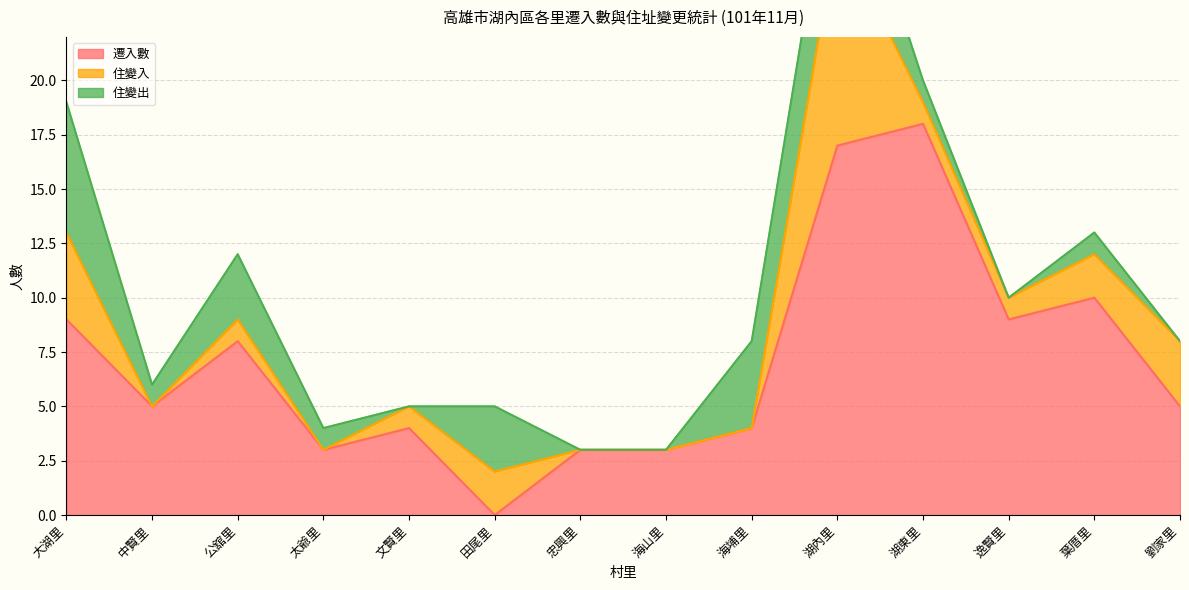

What is the maximum value shown in the chart?

18